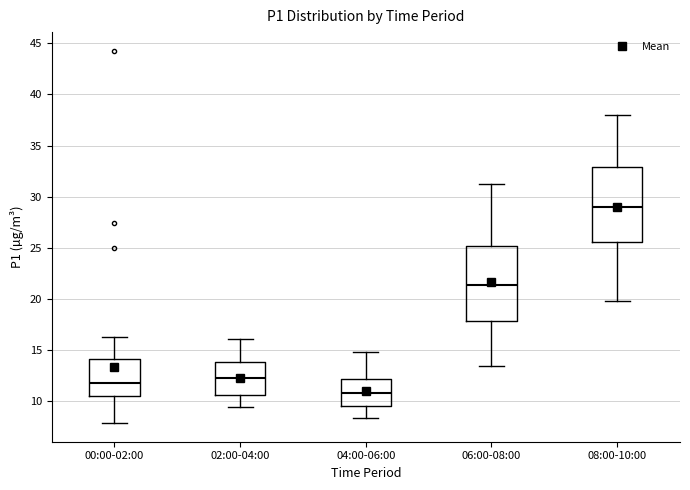

Which box's median line is the highest?

08:00-10:00